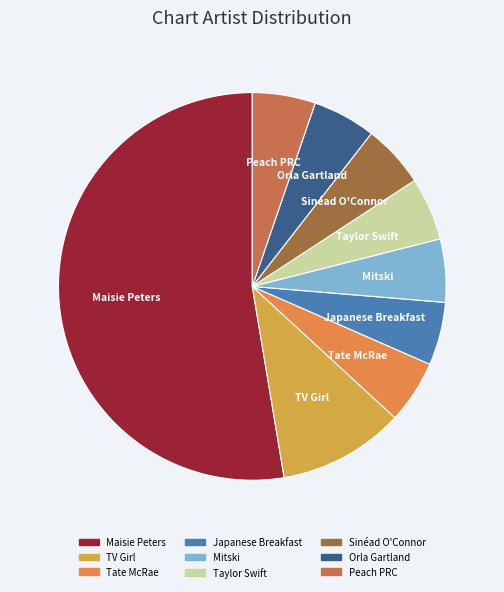

Which slice is the largest?

Maisie Peters